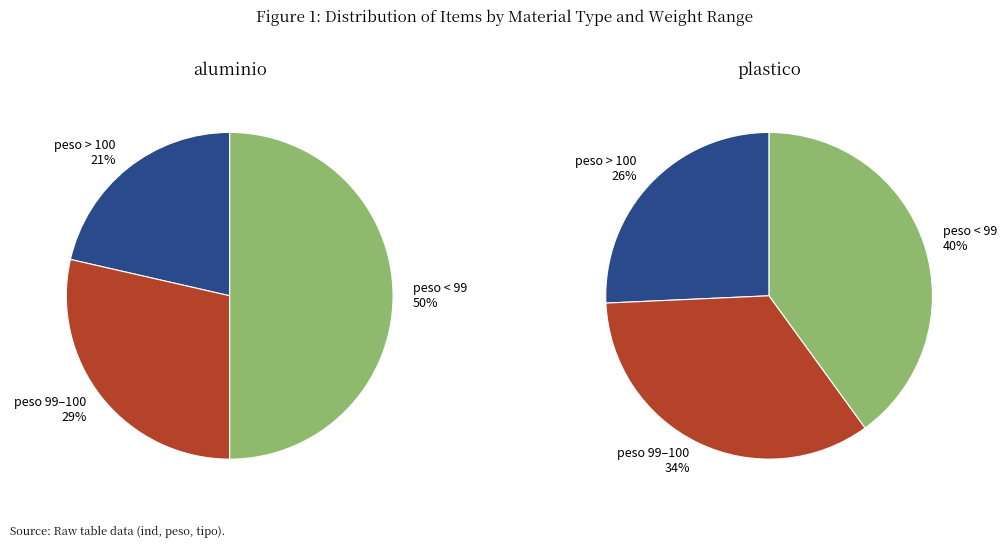

To the nearest percent, what portion does aluminio represent?

29%